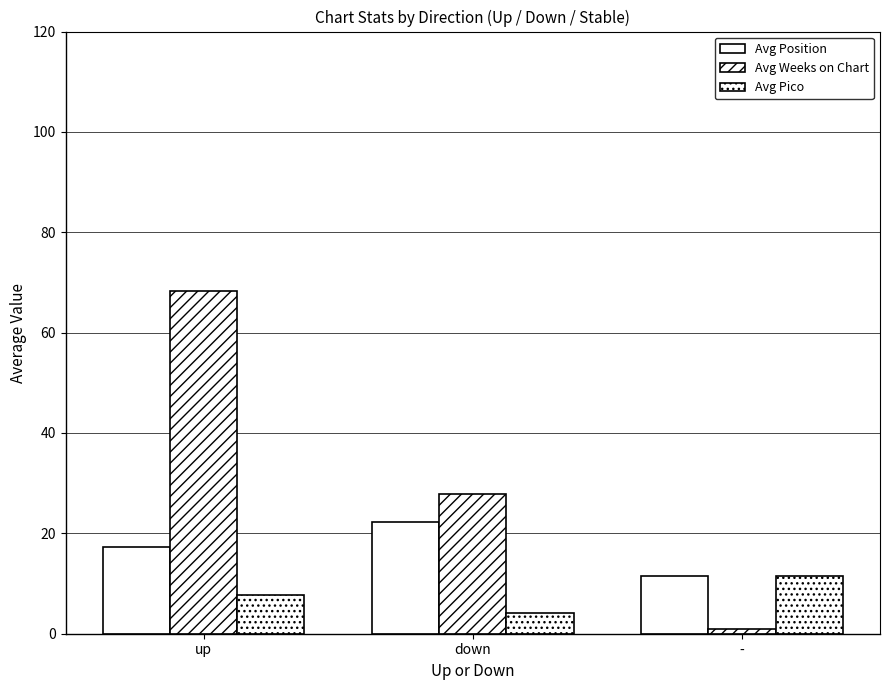

Reading left to right, what are all the values shown in this chart?

Avg Position: 17.3	22.3	11.5
Avg Weeks on Chart: 68.2	27.9	1.0
Avg Pico: 7.8	4.2	11.5